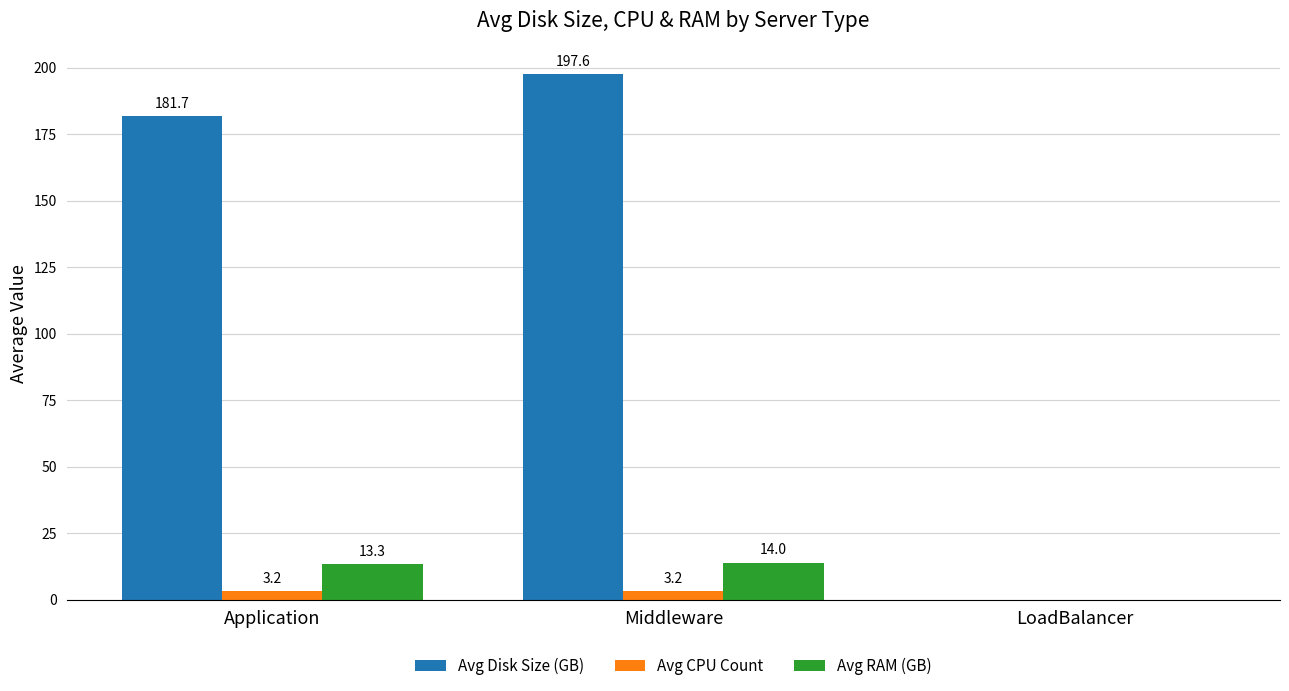

Between Application and Middleware, which series saw the biggest shift?

Avg Disk Size (GB)